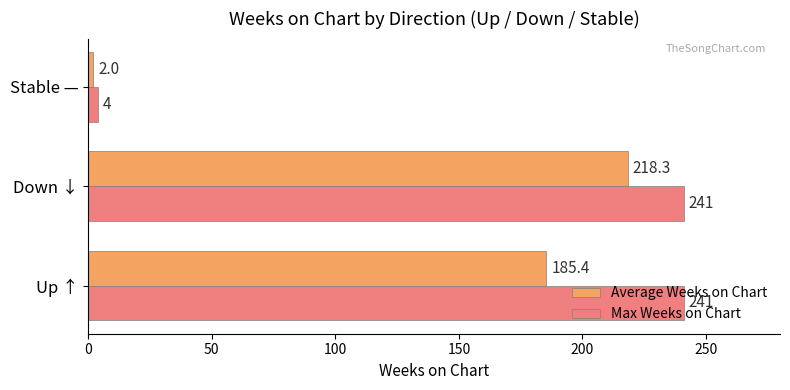

Which series has the widest spread of values?

Max Weeks on Chart